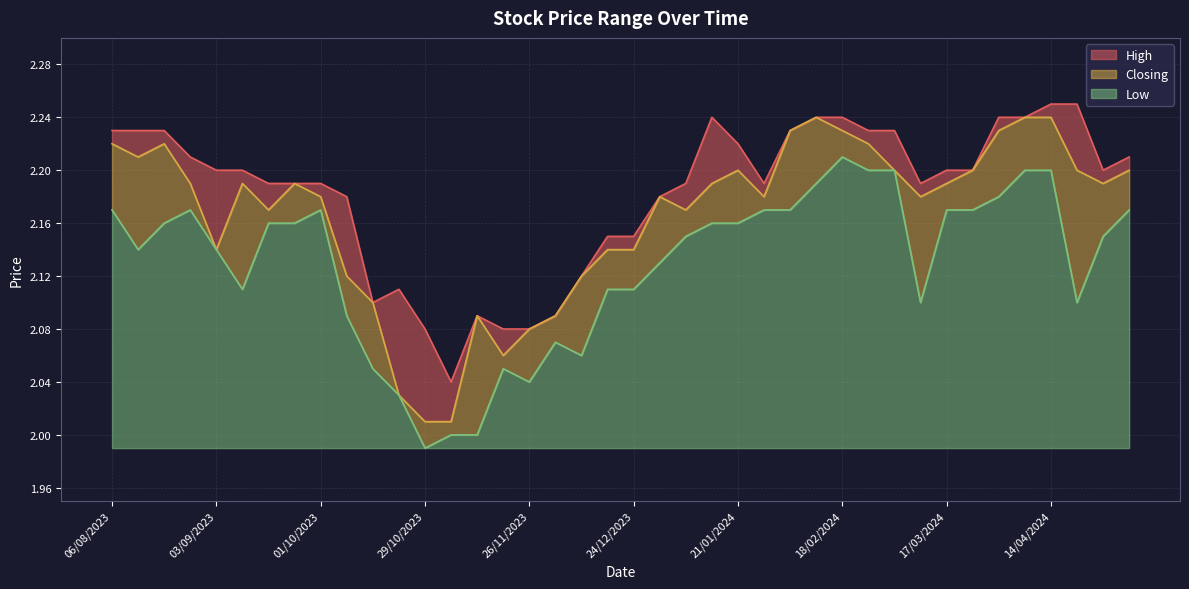

At which category is the sum across all series the highest?

14/04/2024